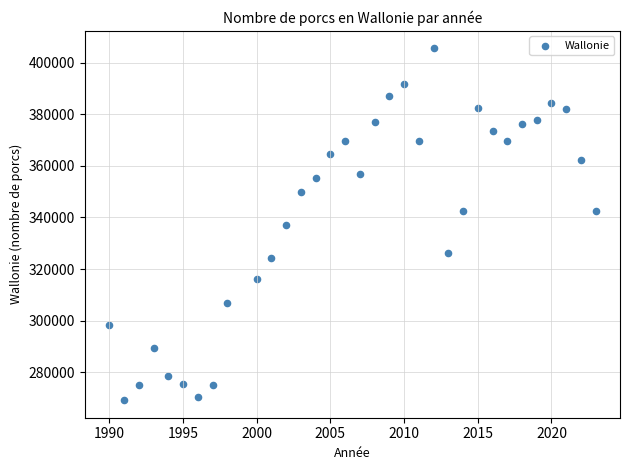

What is the range of Y values (max minus min)?

136311